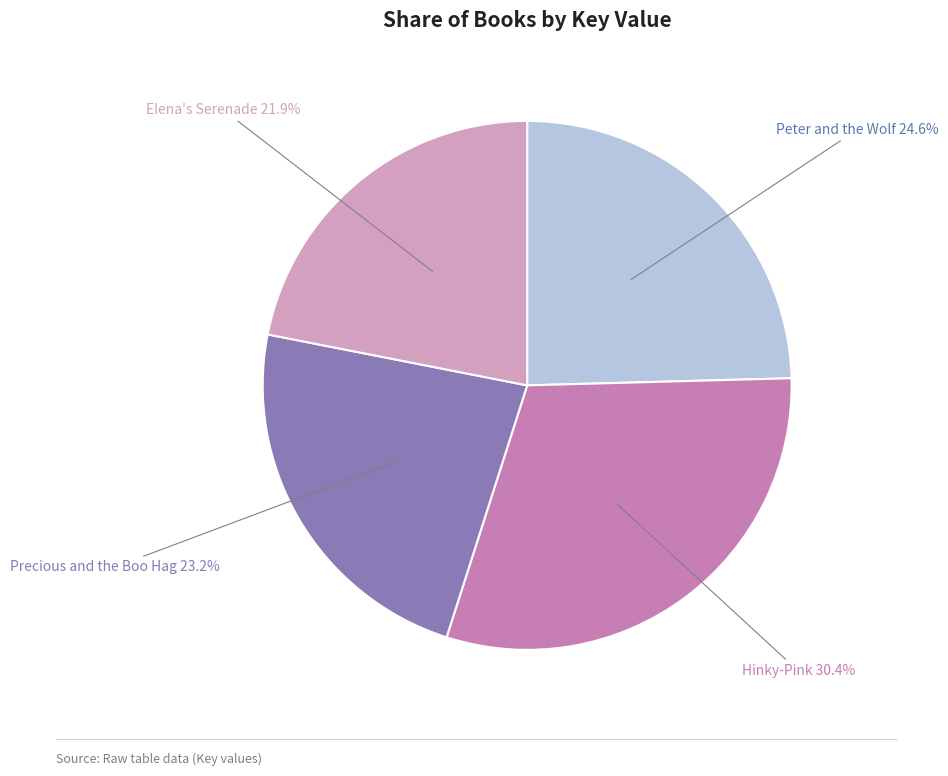

Approximately how many times larger is the value at Hinky-Pink compared to Elena's Serenade?

1.4